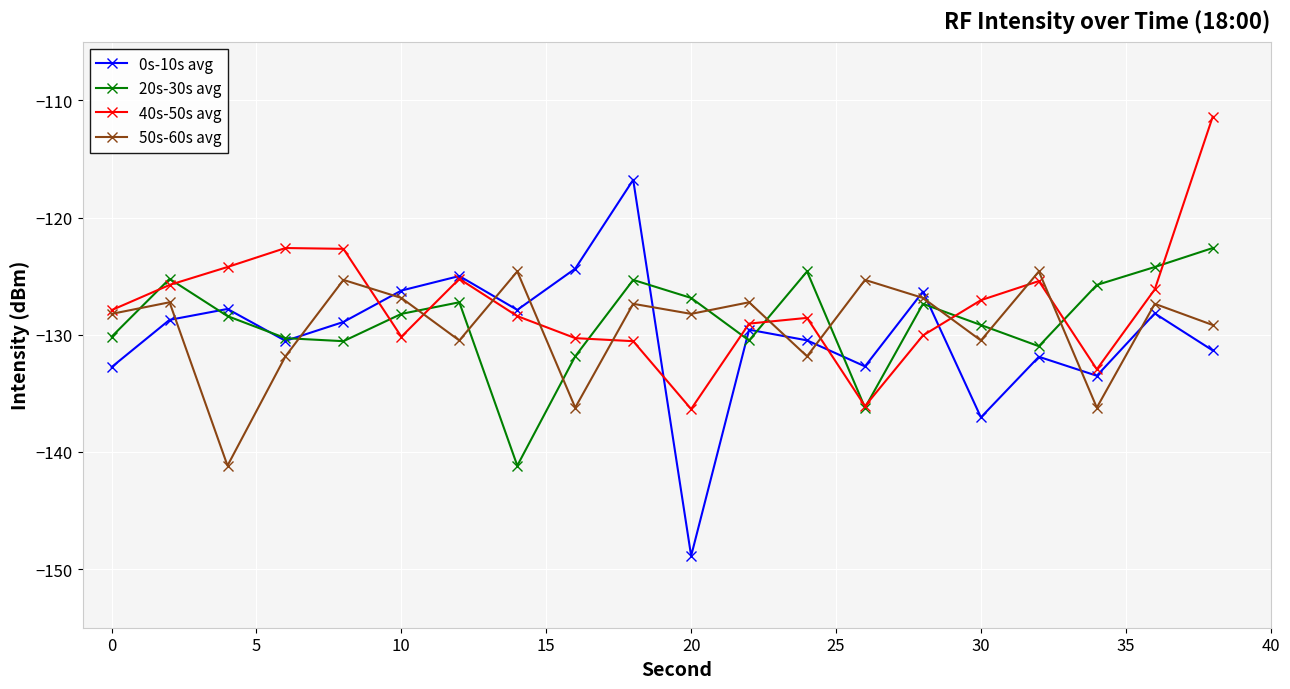

In 0s-10s avg, how many points are higher than both neighbors (excluding endpoints)?

7